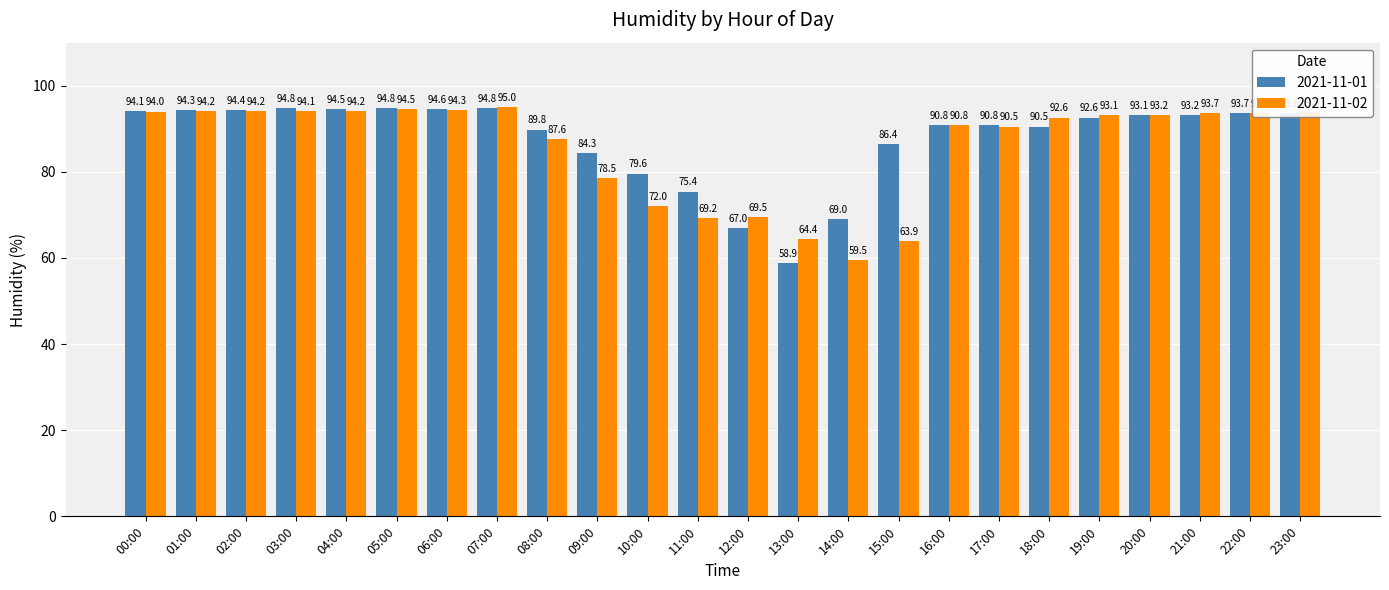

What is the difference between the 2021-11-02 values at 22:00 and 17:00?

3.1